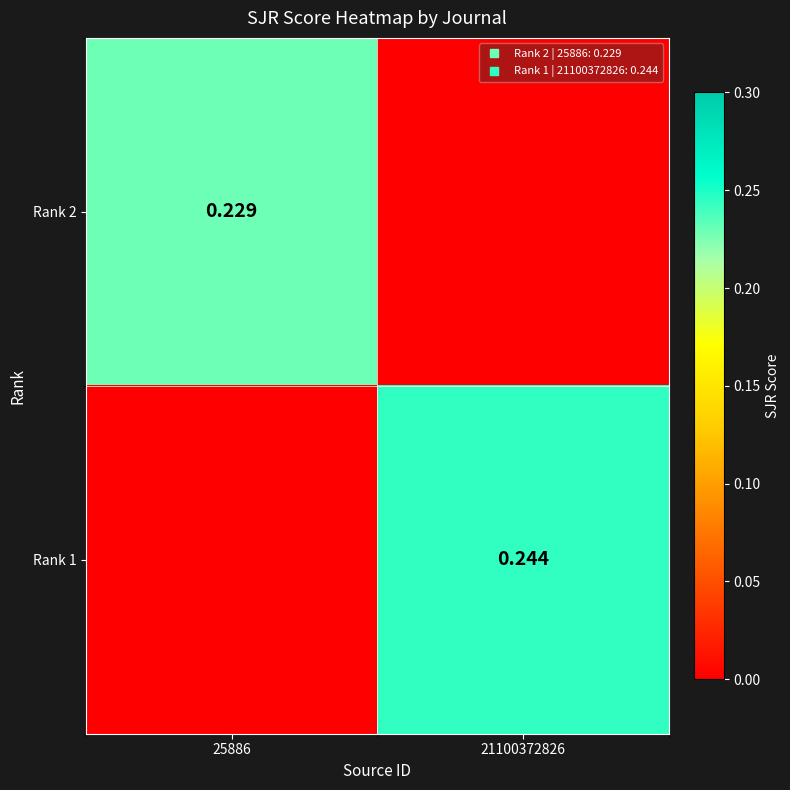

The value of Rank 2 at 25886 is 0.1. True or false?

False